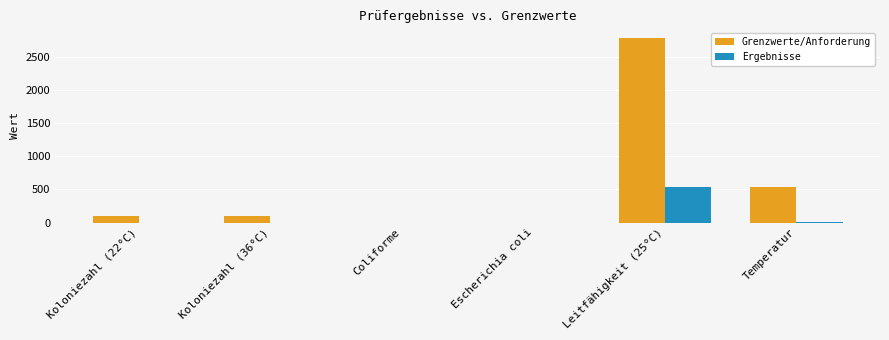

True or false: Grenzwerte/Anforderung has a value of 2790 at Leitfähigkeit (25°C).

True